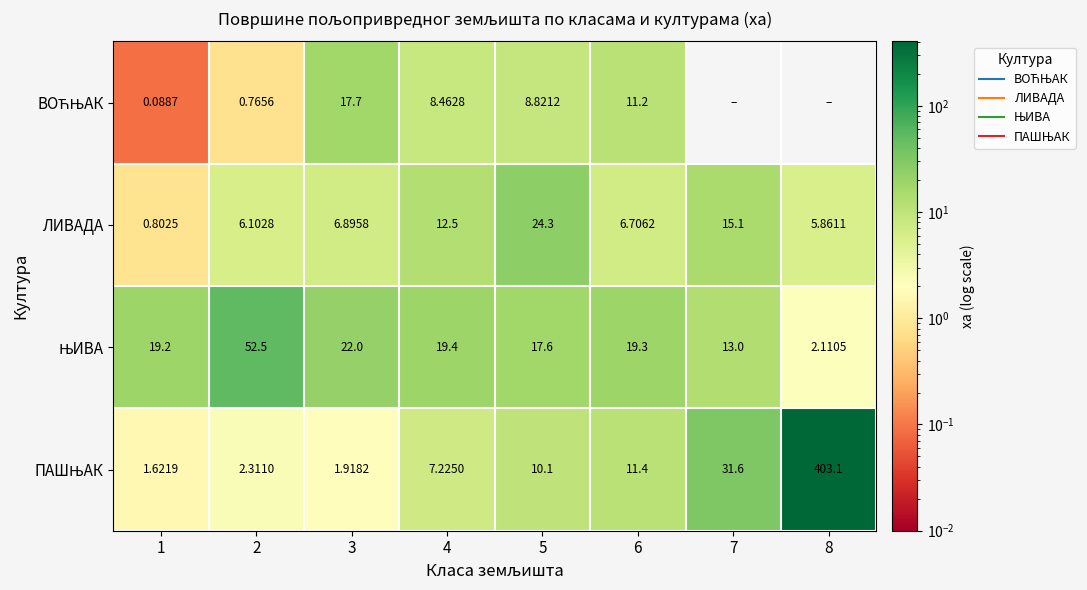

At which label is ЊИВА closest to 27?

3